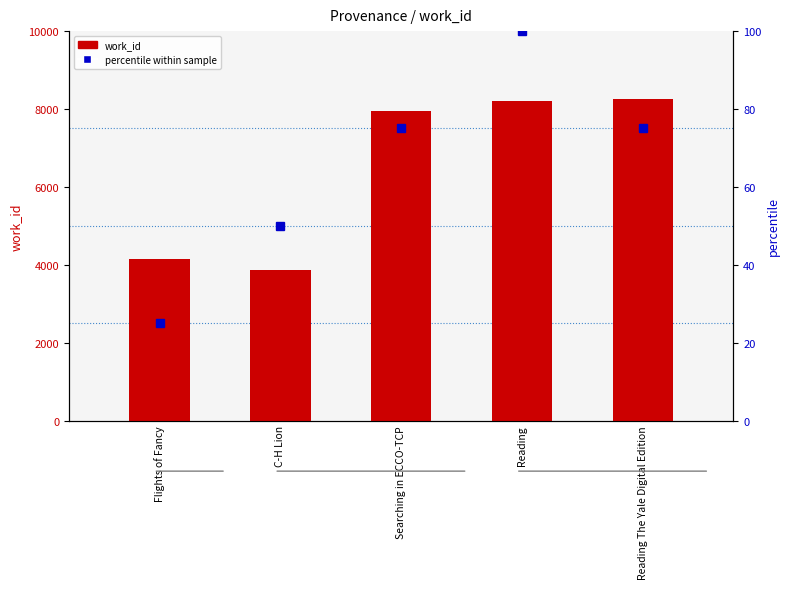

What is the label of the 1st bar from the right?

Reading The Yale Digital Edition